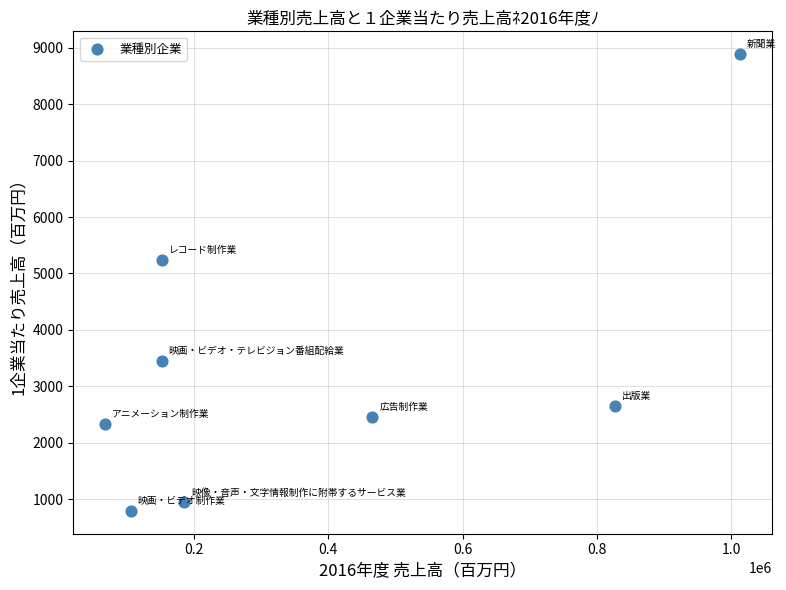

What is the average X value?

371073.9